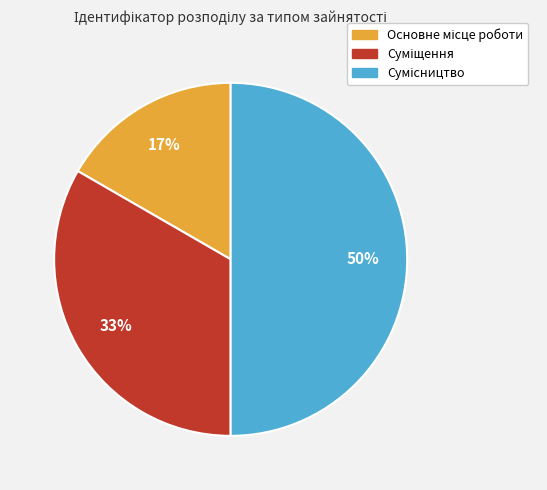

To the nearest percent, what is the difference between the largest and smallest slice percentages?

33%